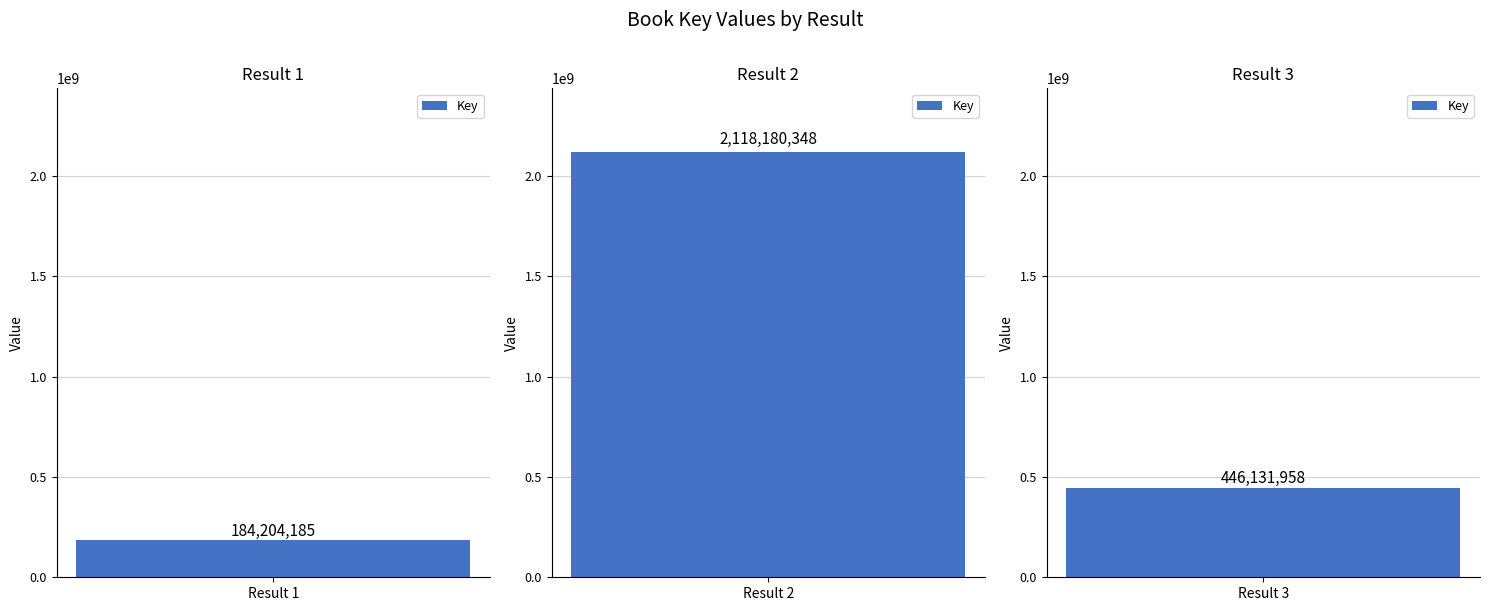

Between 3 and 2, which is larger?

2